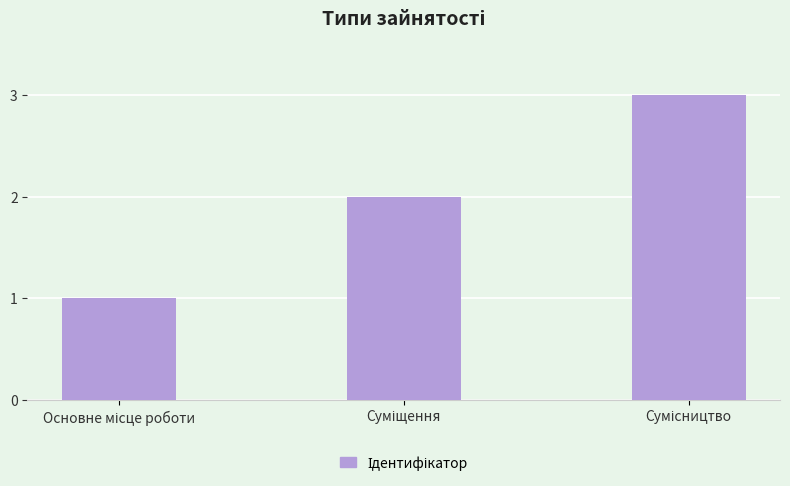

Are the bars horizontal?

No